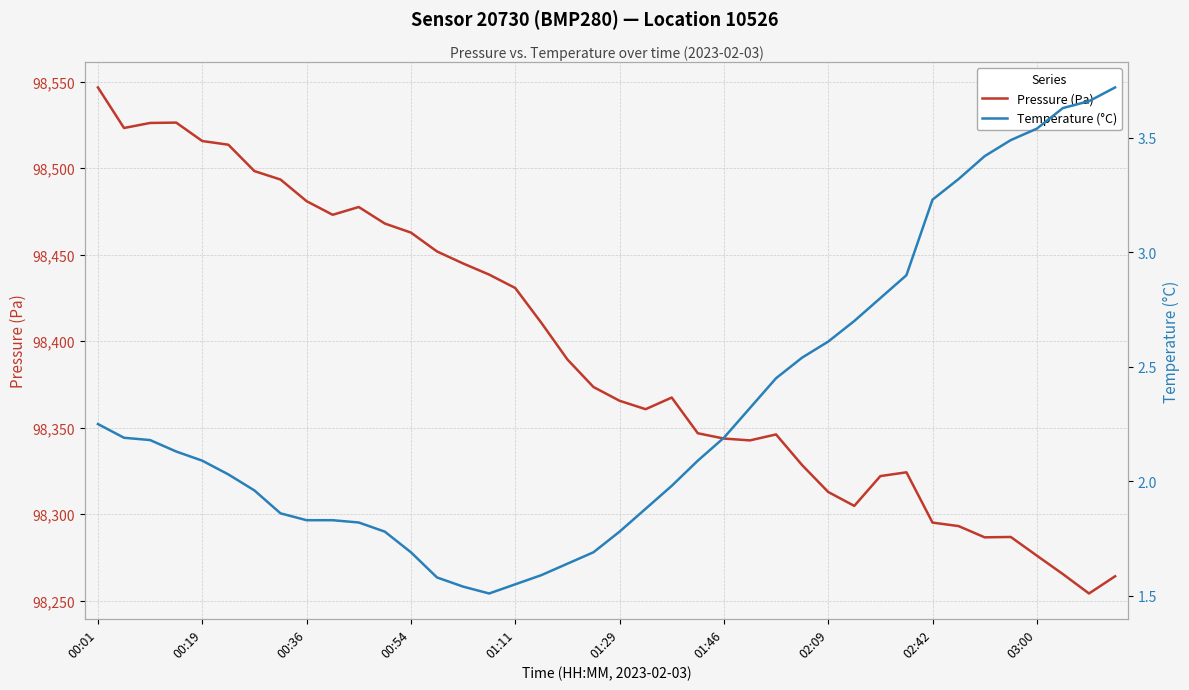

Which category has the highest value in the Pressure (Pa) series?

00:01